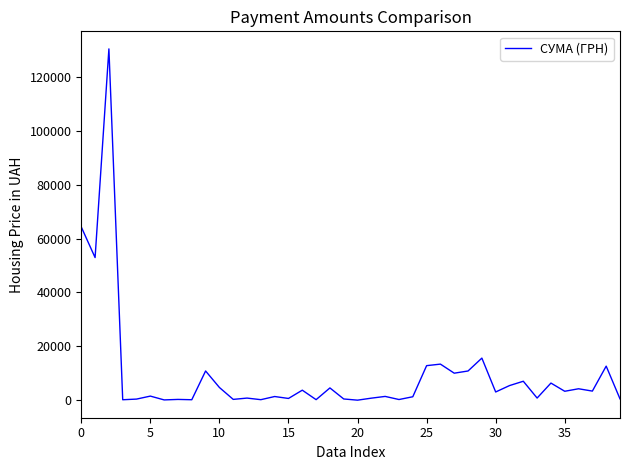

Is this an area chart (filled region under the line)?

No